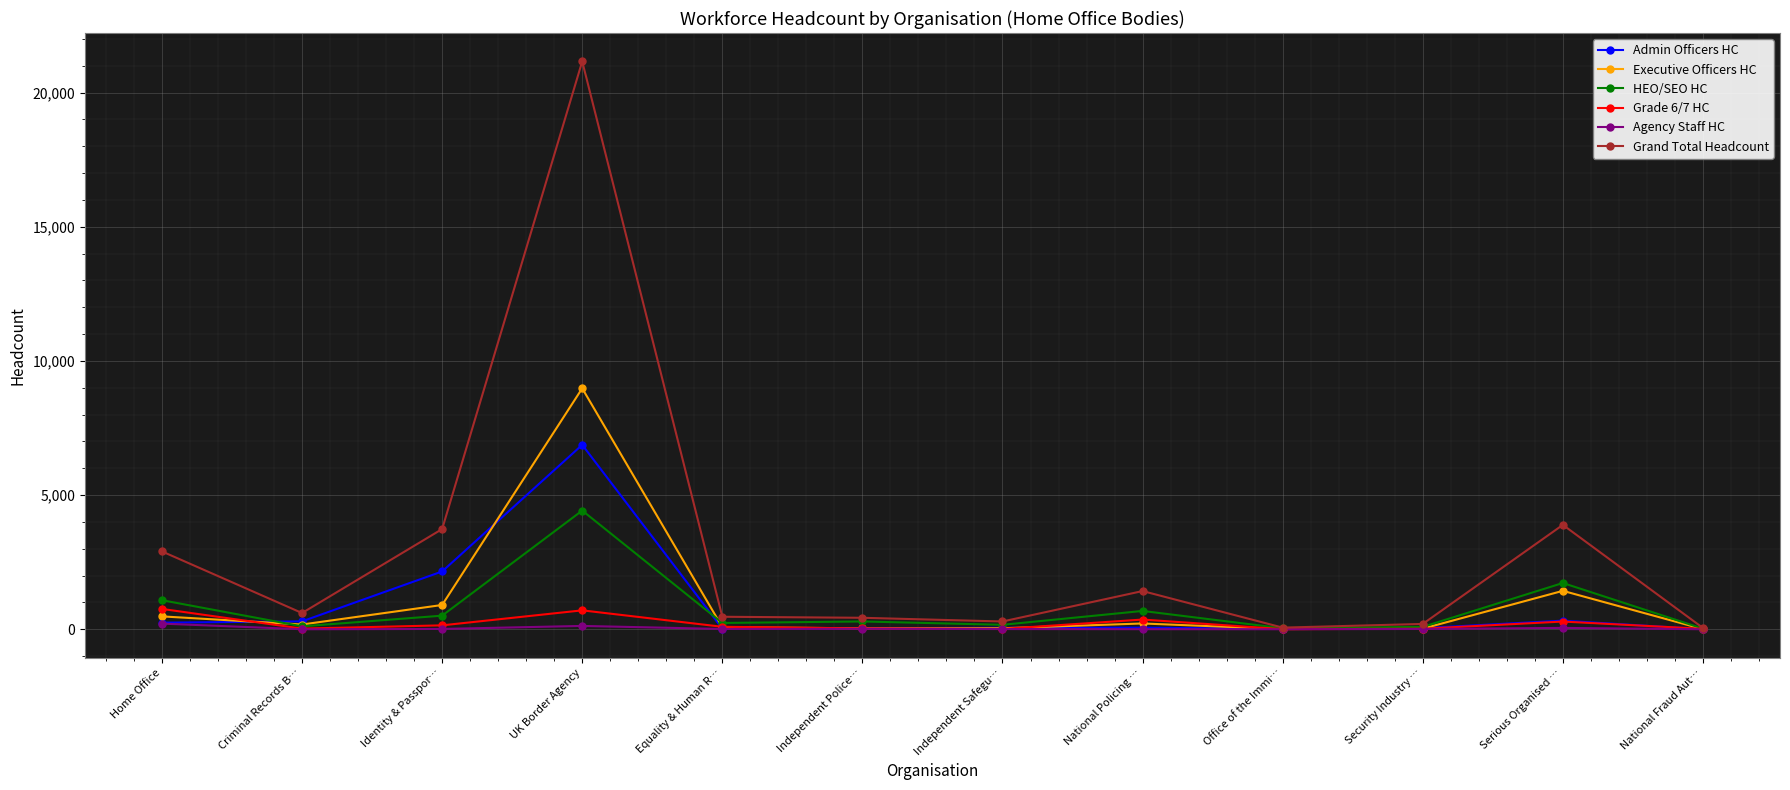

What is the spread (max minus min) of values at National Policing …?

1421